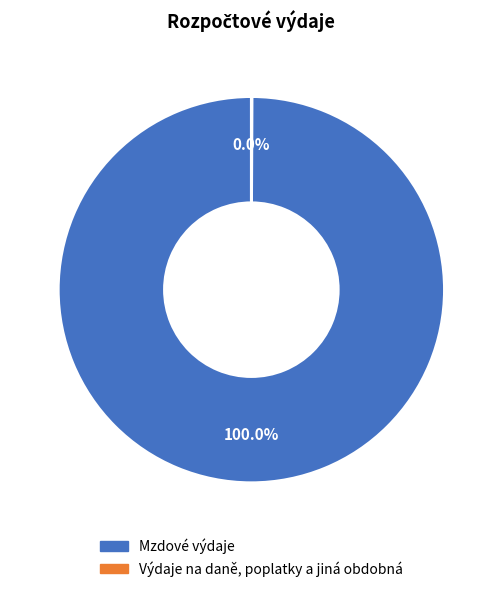

Which category accounts for the majority?

Mzdové výdaje